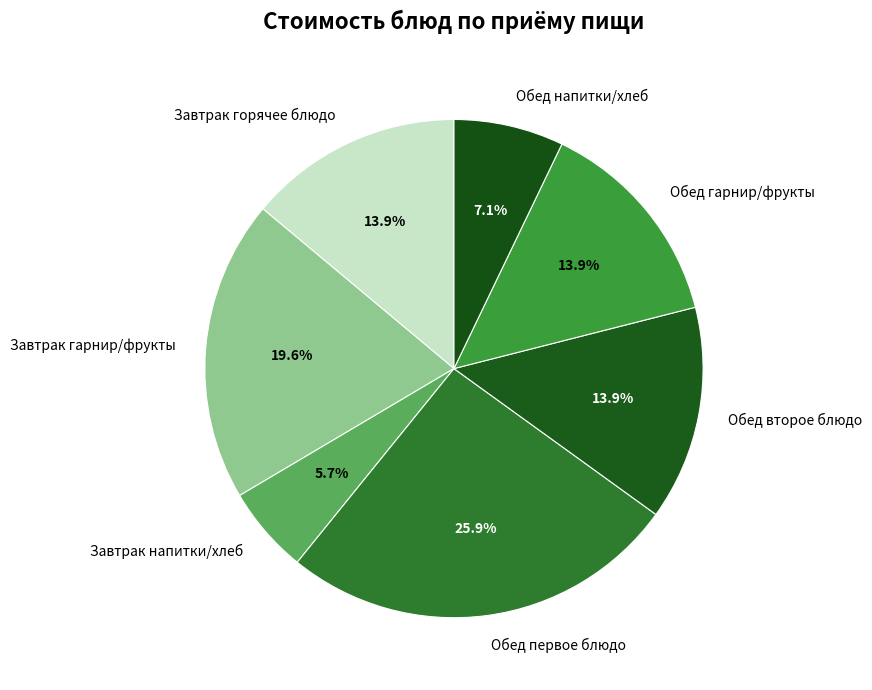

Which category has the biggest portion of the pie?

Обед первое блюдо